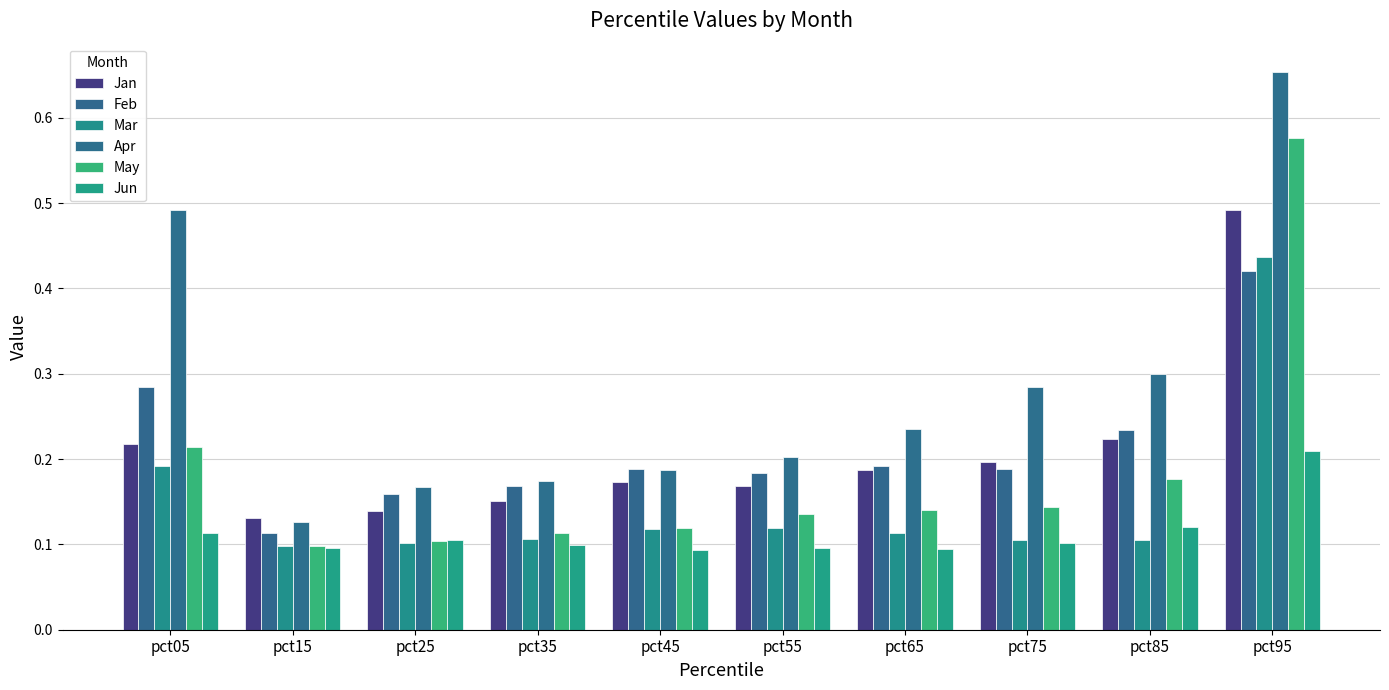

What is the minimum value for Feb?

0.1